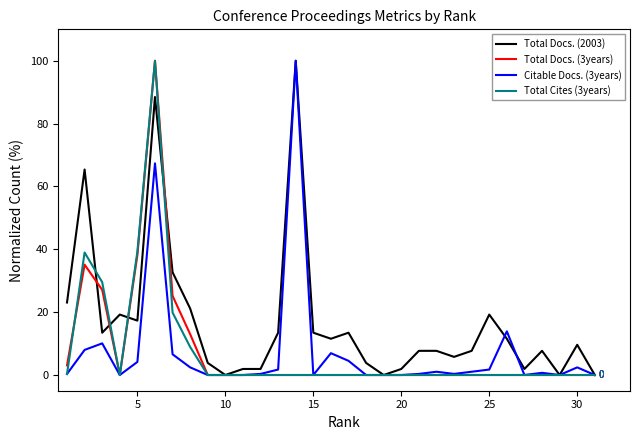

What is the maximum value shown in the chart?

100.0